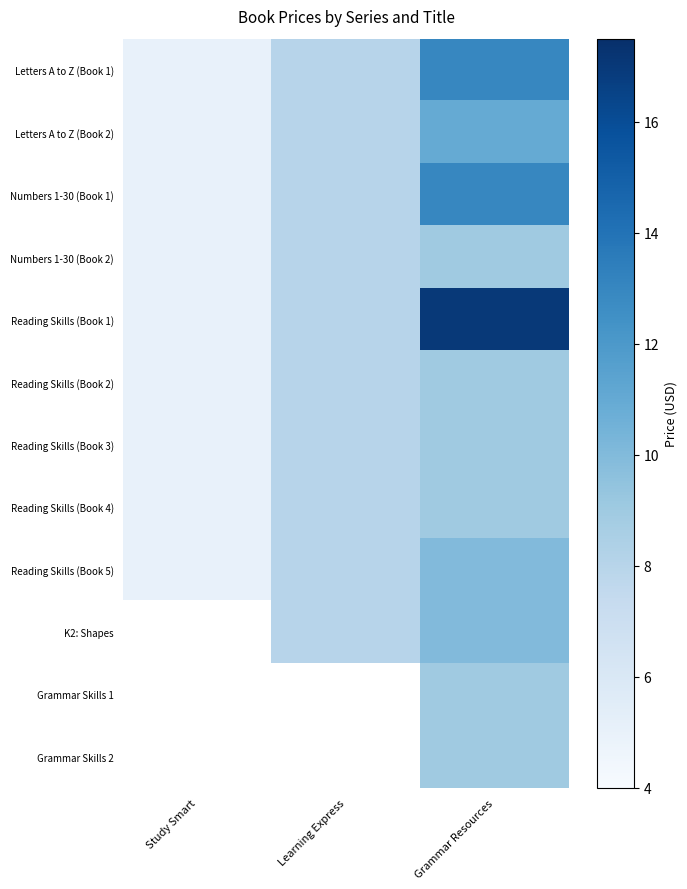

At how many categories does at least one series exceed 12?

1